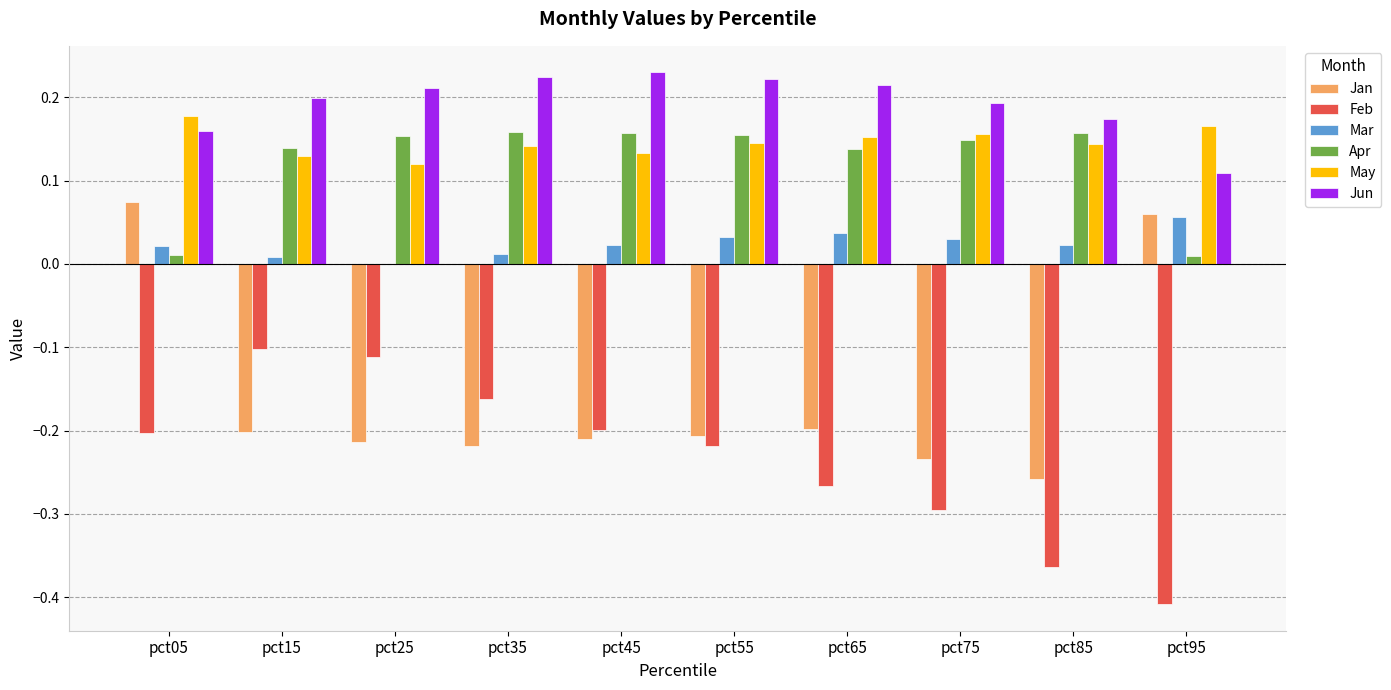

Is it true that Apr equals 0.1 at pct85?

False